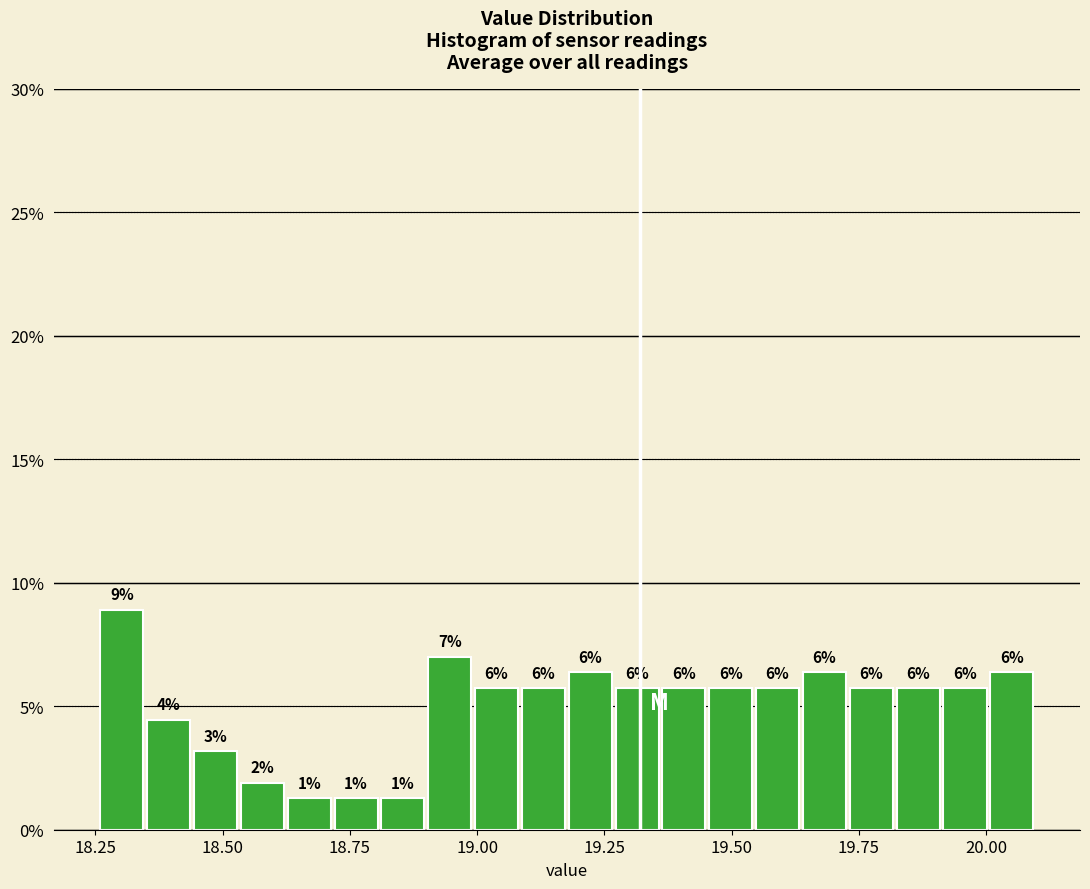

Around what value on the x-axis is the tallest bar? Give the approximate position of its centre, as read against the axis.

18.30